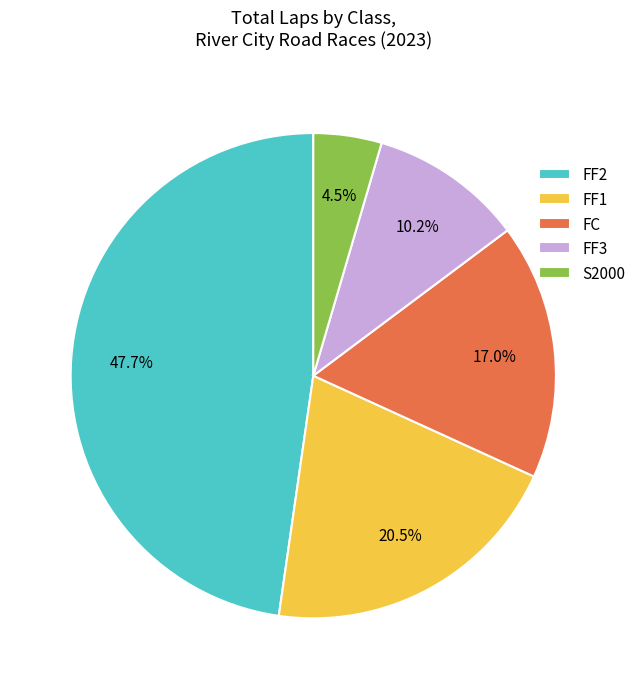

Rank the categories by value from highest to lowest.

FF2, FF1, FC, FF3, S2000